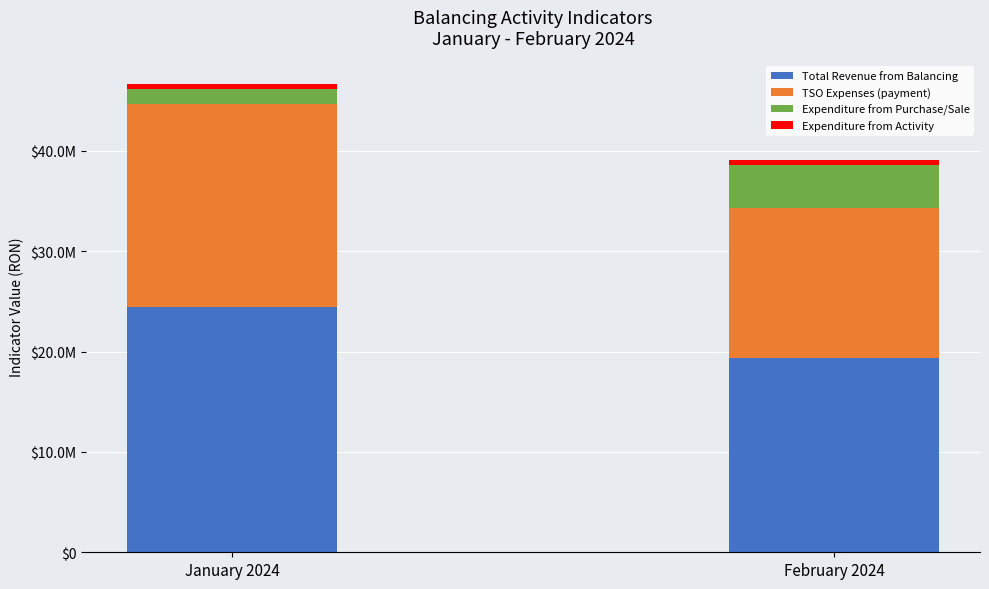

What are all the series names shown in the legend?

Total Revenue from Balancing, TSO Expenses (payment), Expenditure from Purchase/Sale, Expenditure from Activity